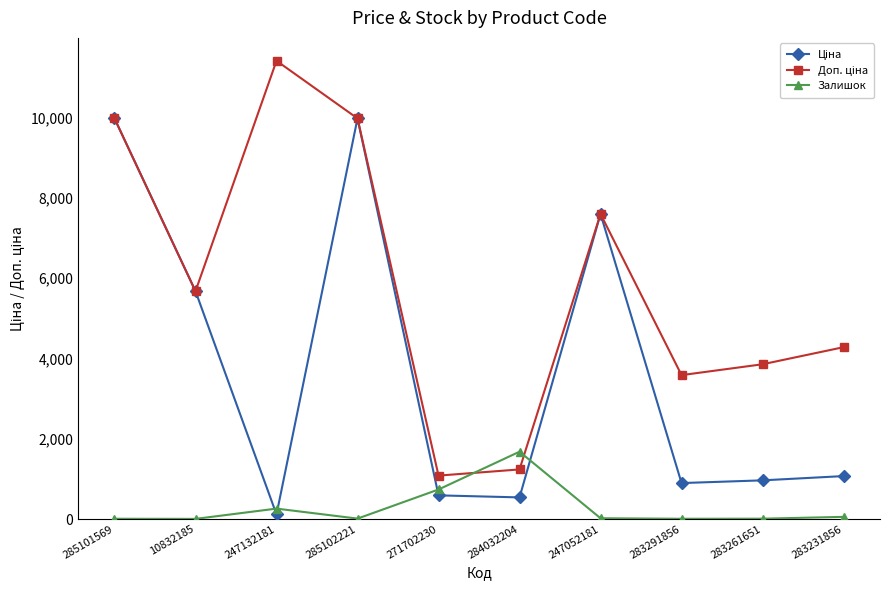

In Залишок, how many points are lower than both neighbors (excluding endpoints)?

3